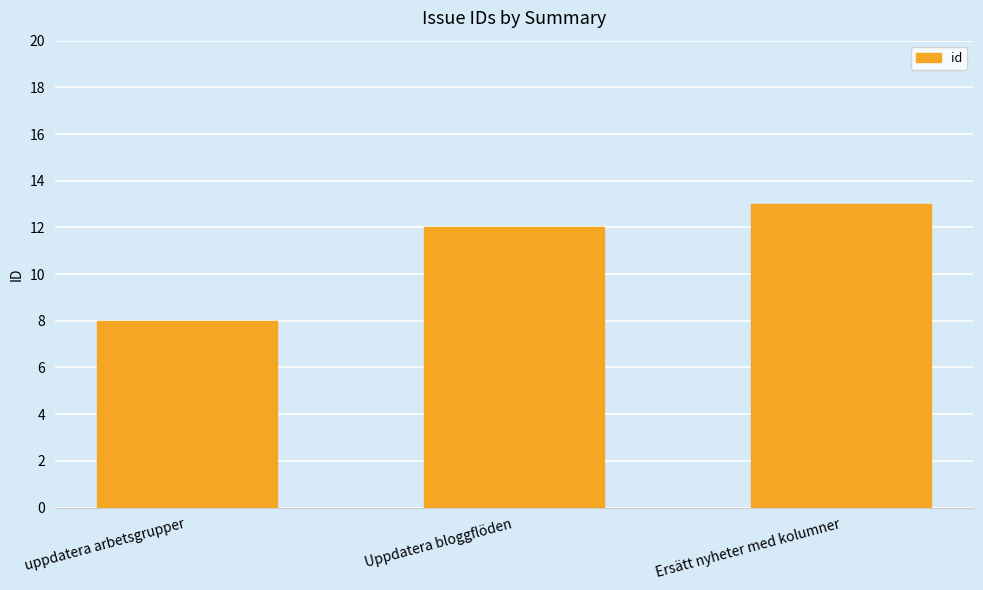

Reading left to right, what are all the values shown in this chart?

8	12	13